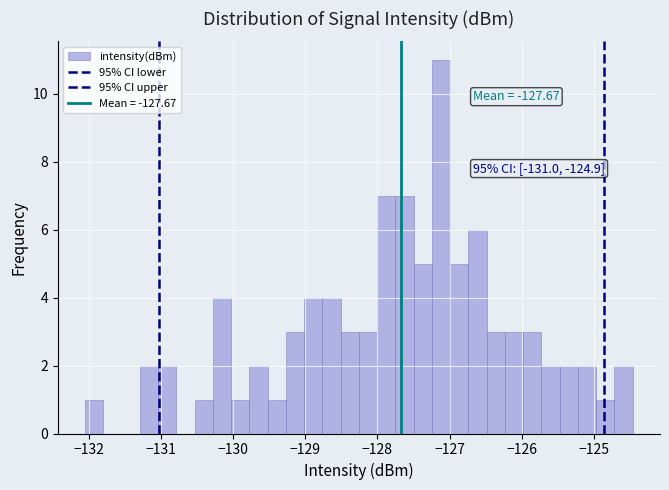

Around what value on the x-axis is the tallest bar? Give the approximate position of its centre, as read against the axis.

-127.1